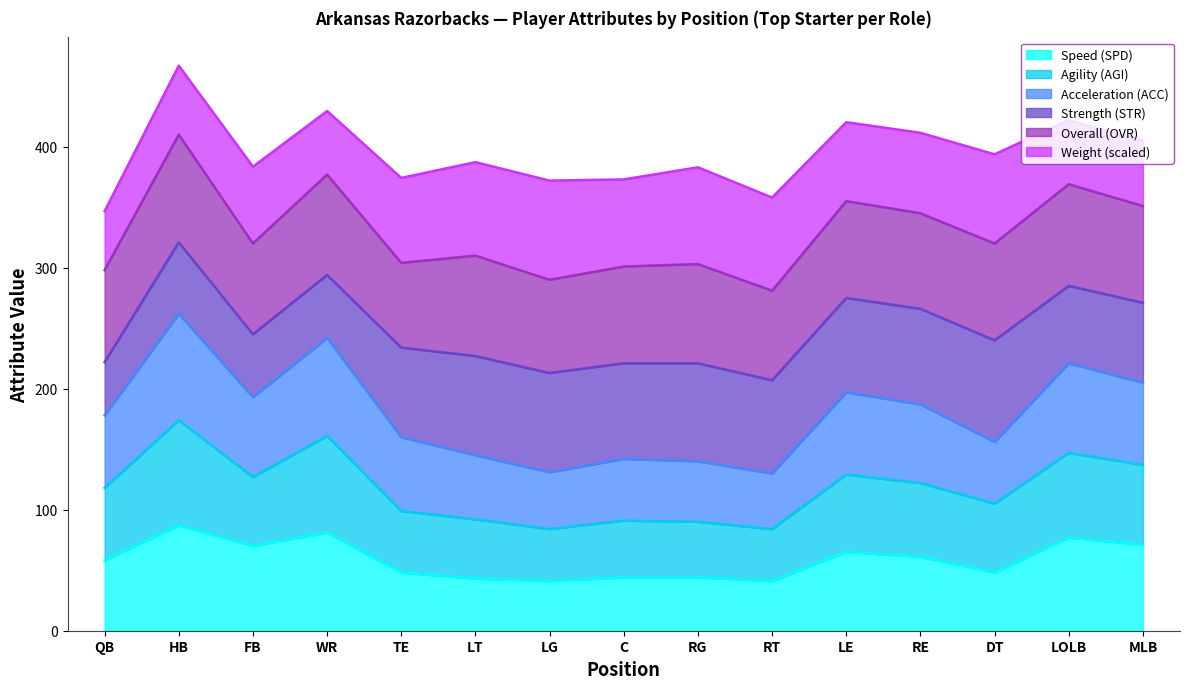

The value of Speed (SPD) at MLB is 71. True or false?

True